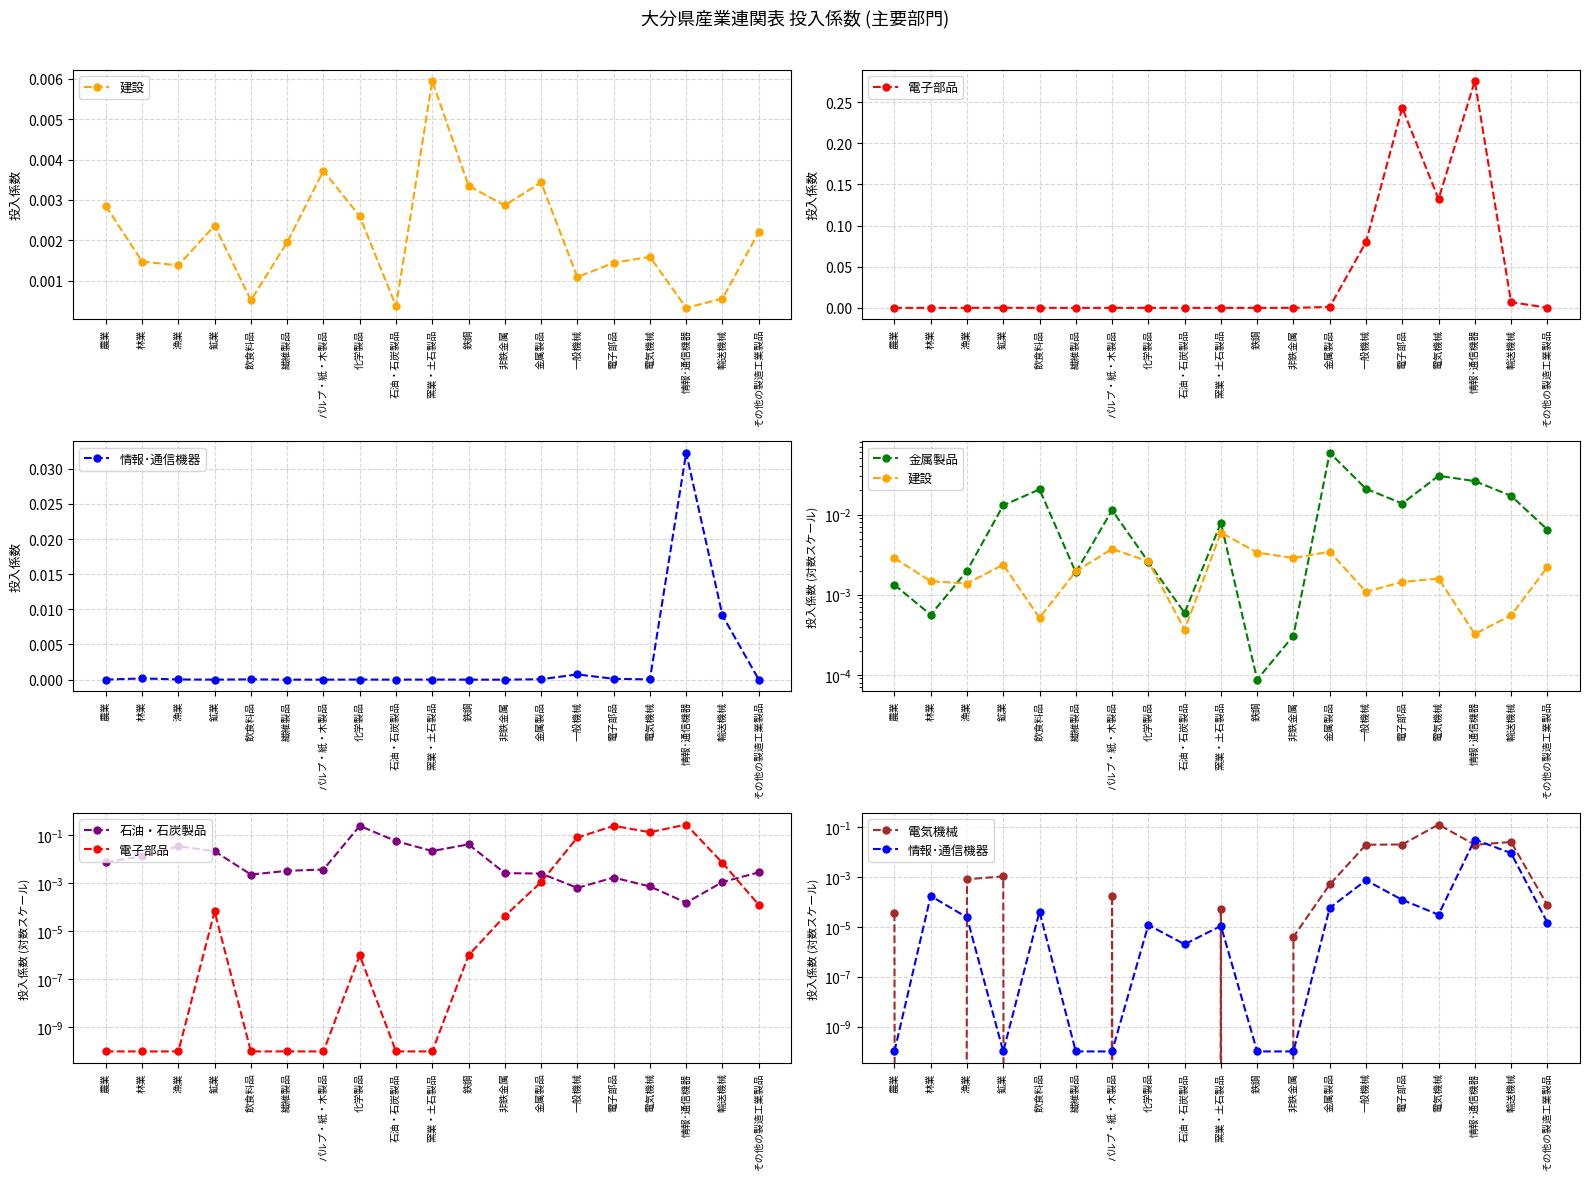

What position from the right is 石油・石炭製品?

11